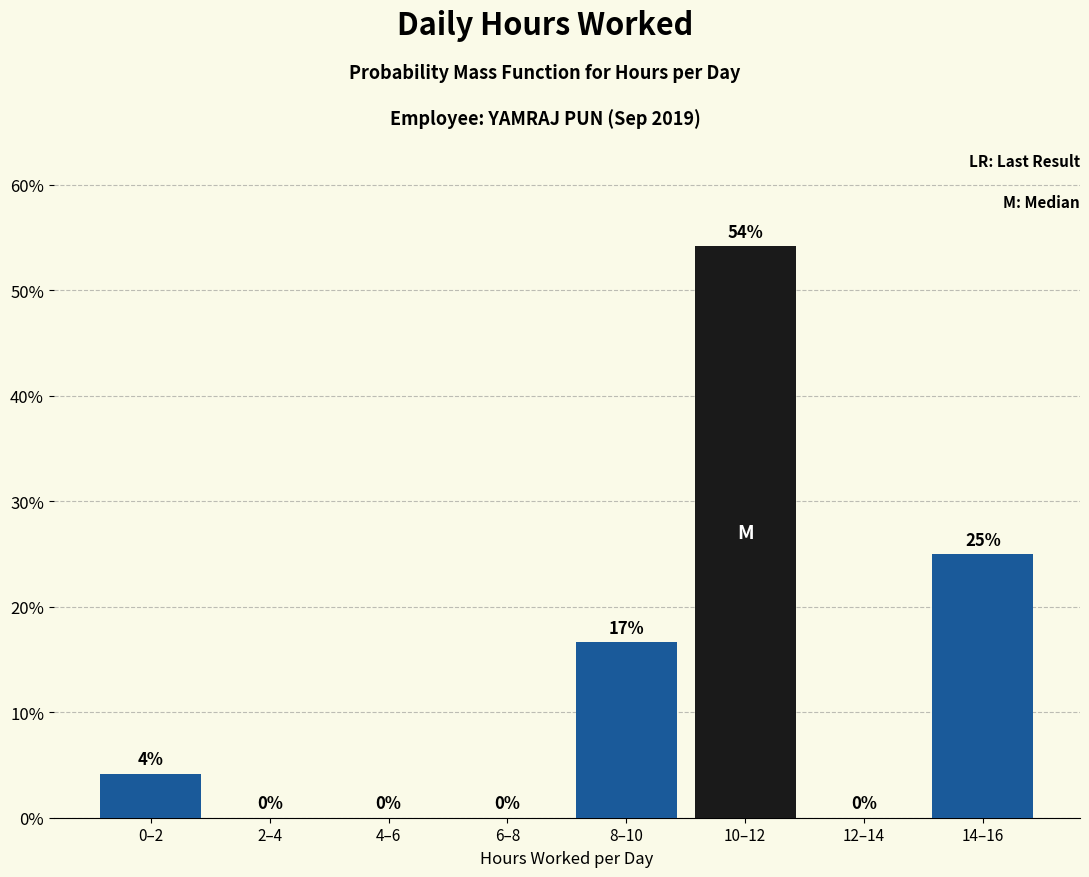

At which label is the value closest to 27?

14–16